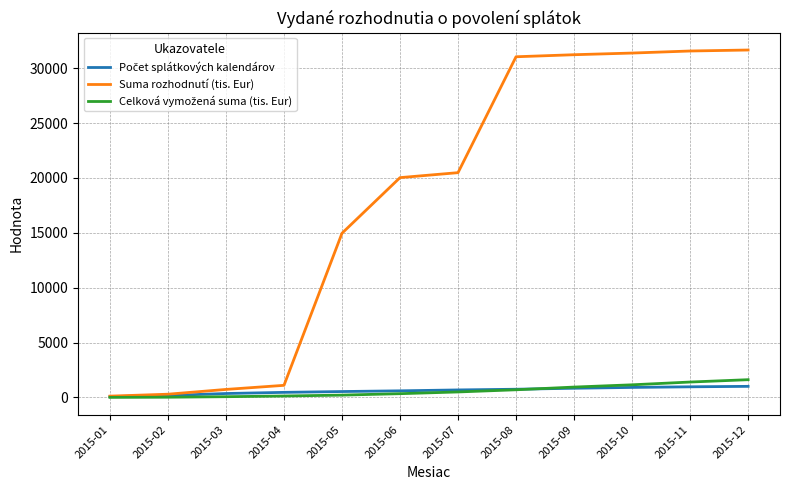

Which series has the widest spread of values?

Suma rozhodnutí (tis. Eur)